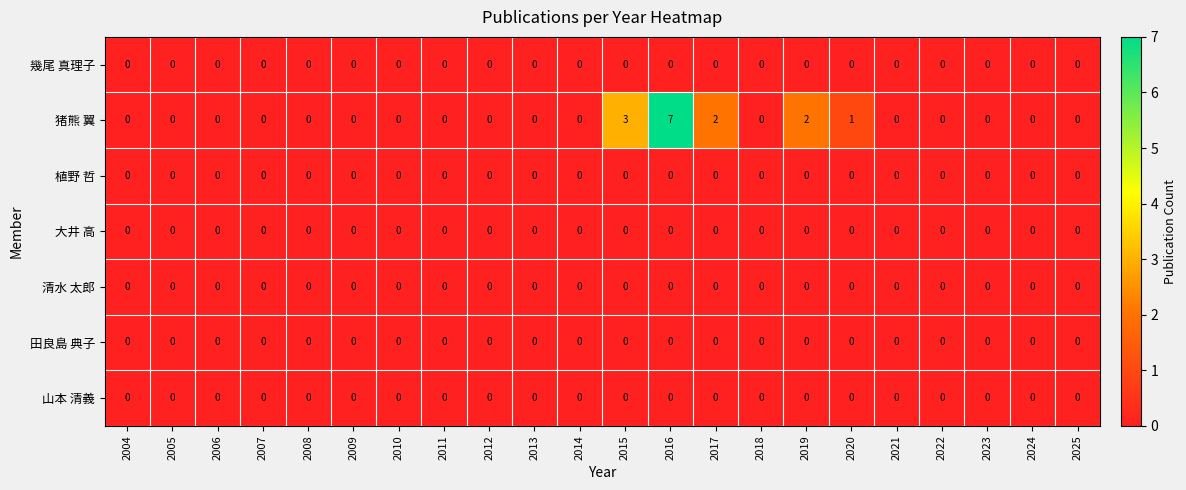

Is it true that 植野 哲 equals 0 at 2019?

True